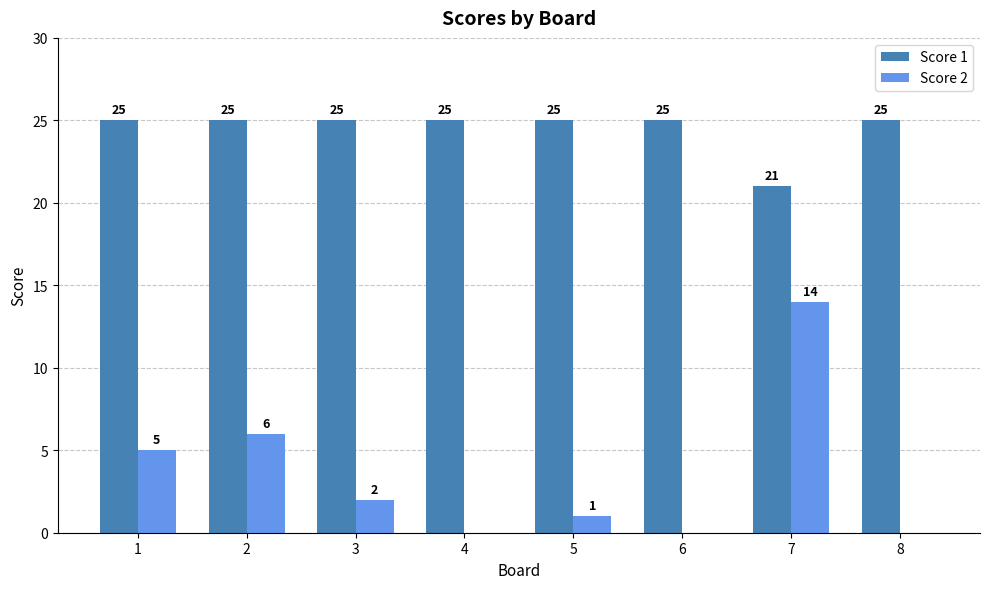

What is the highest value of the Score 2 series?

14